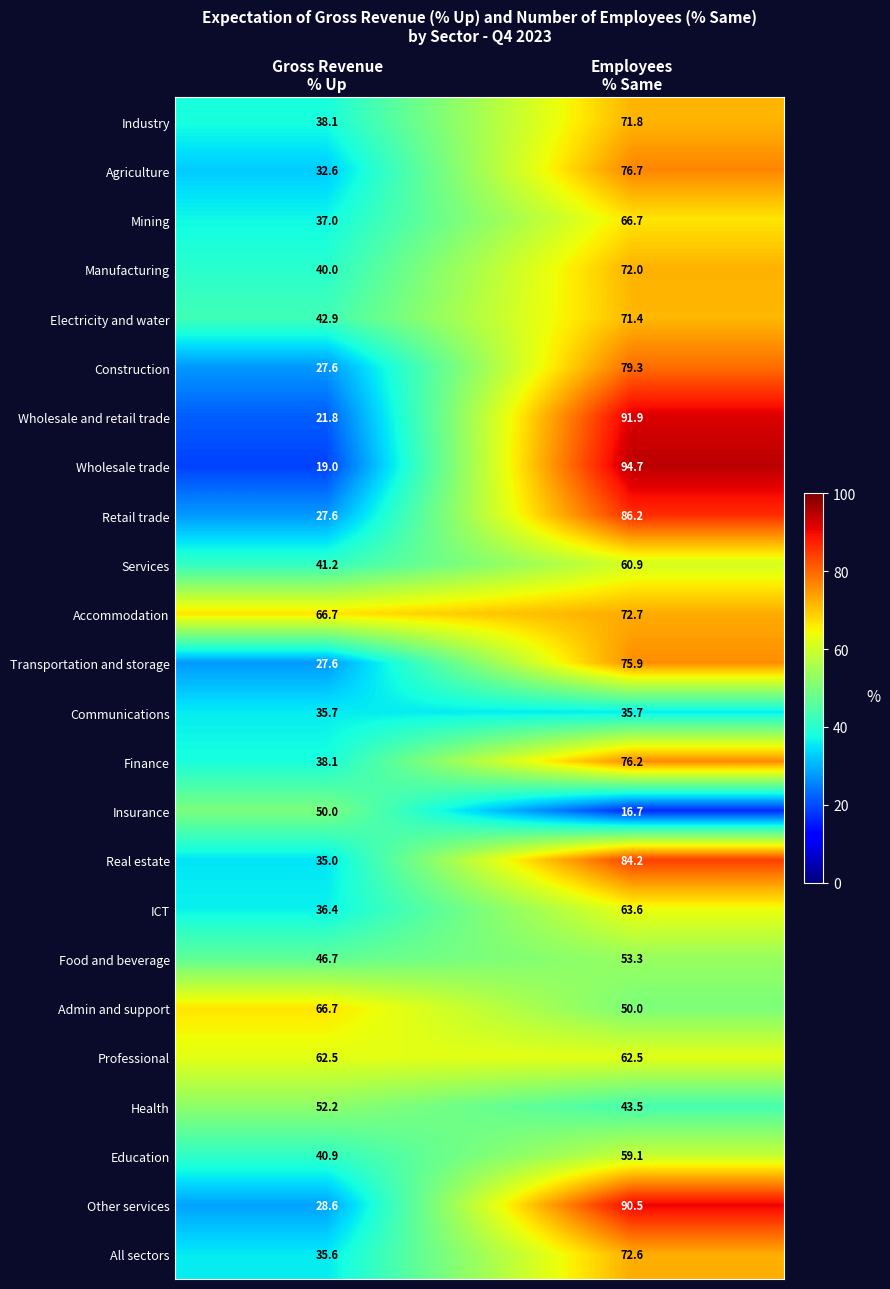

What is the maximum value for Admin and support?

66.7